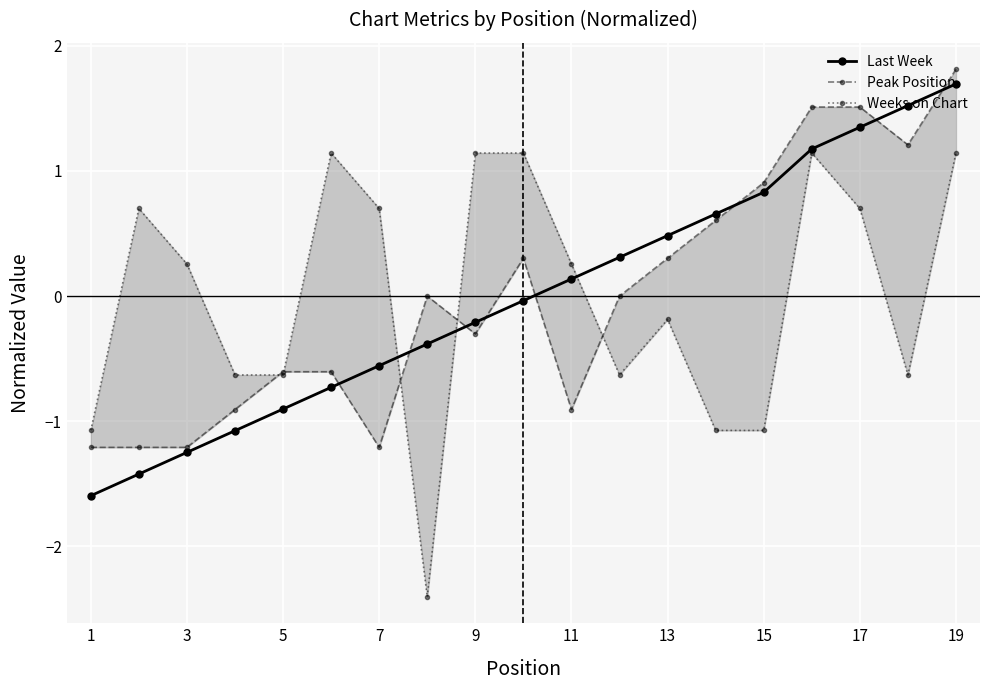

What are all the series names shown in the legend?

Last Week, Peak Position, Weeks on Chart